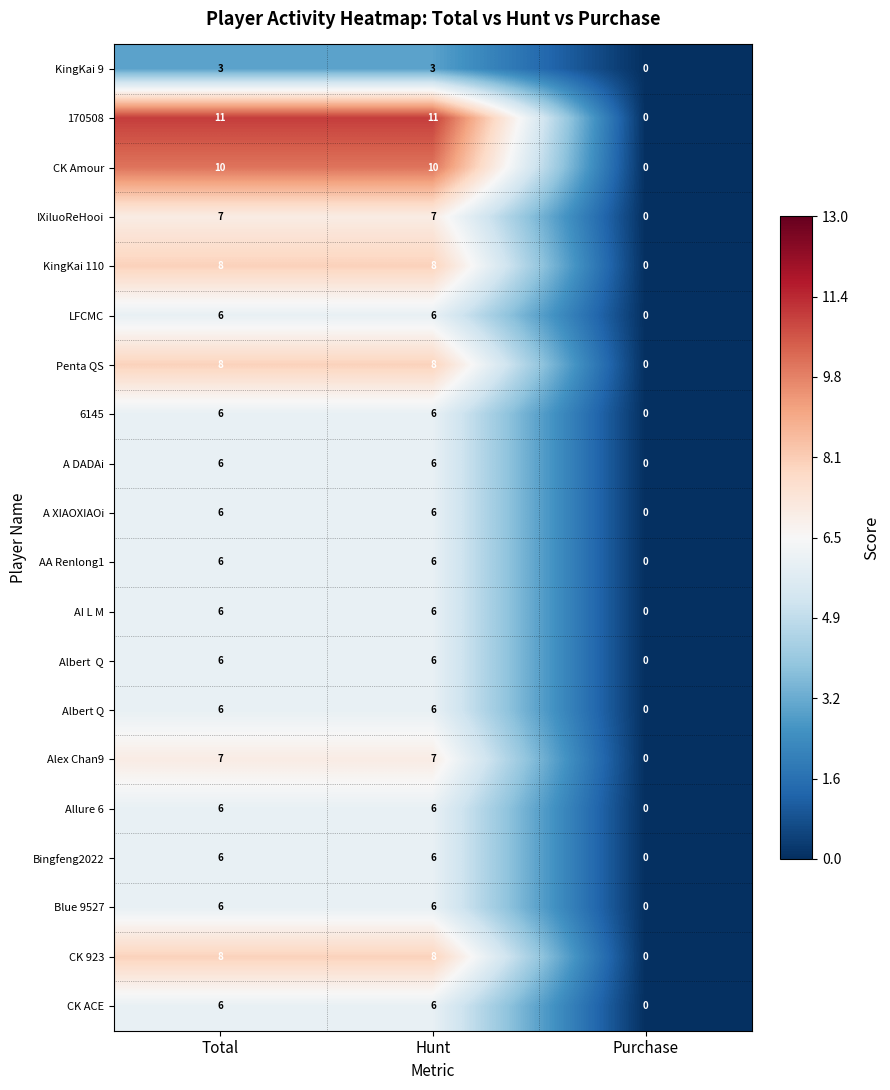

What is the average value of the 170508 series?

7